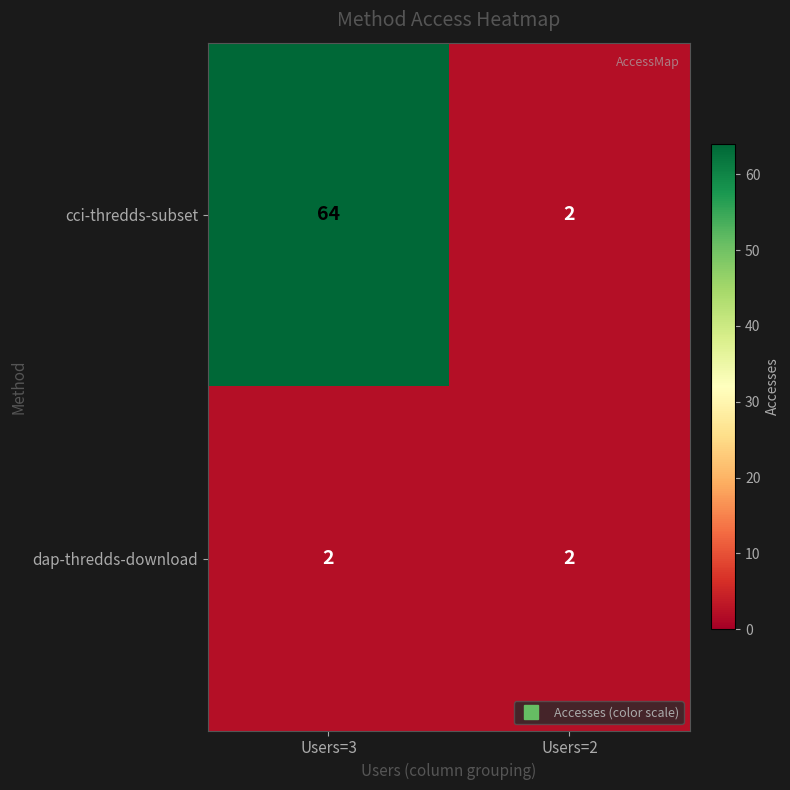

Rank the series by their average value, from highest to lowest.

cci-thredds-subset, dap-thredds-download